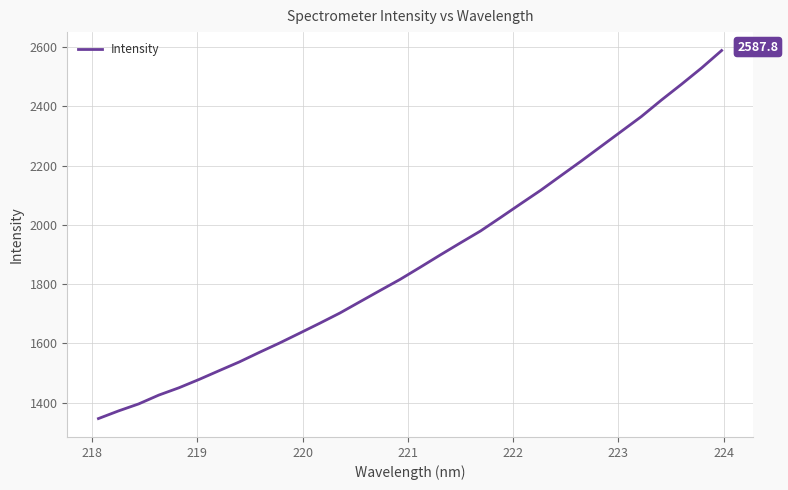

What is the smallest value displayed?

1346.6